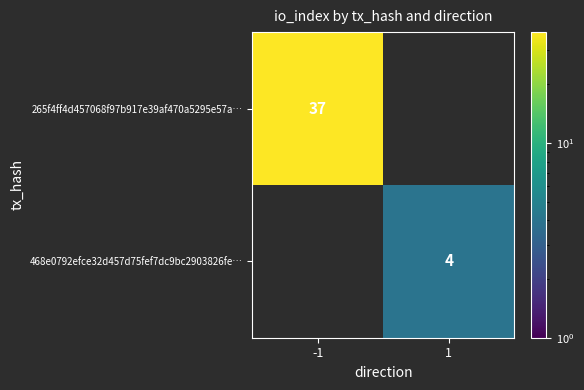

Is it true that 468e0792efce32d457d75fef7dc9bc2903826fe… equals 1 at 1?

False